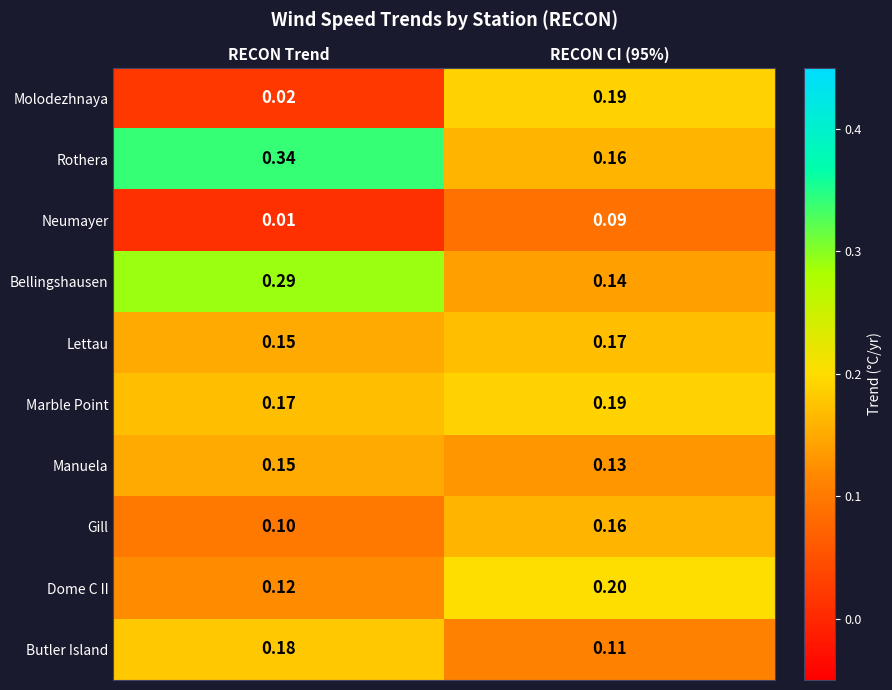

Which series has the widest spread of values?

Rothera